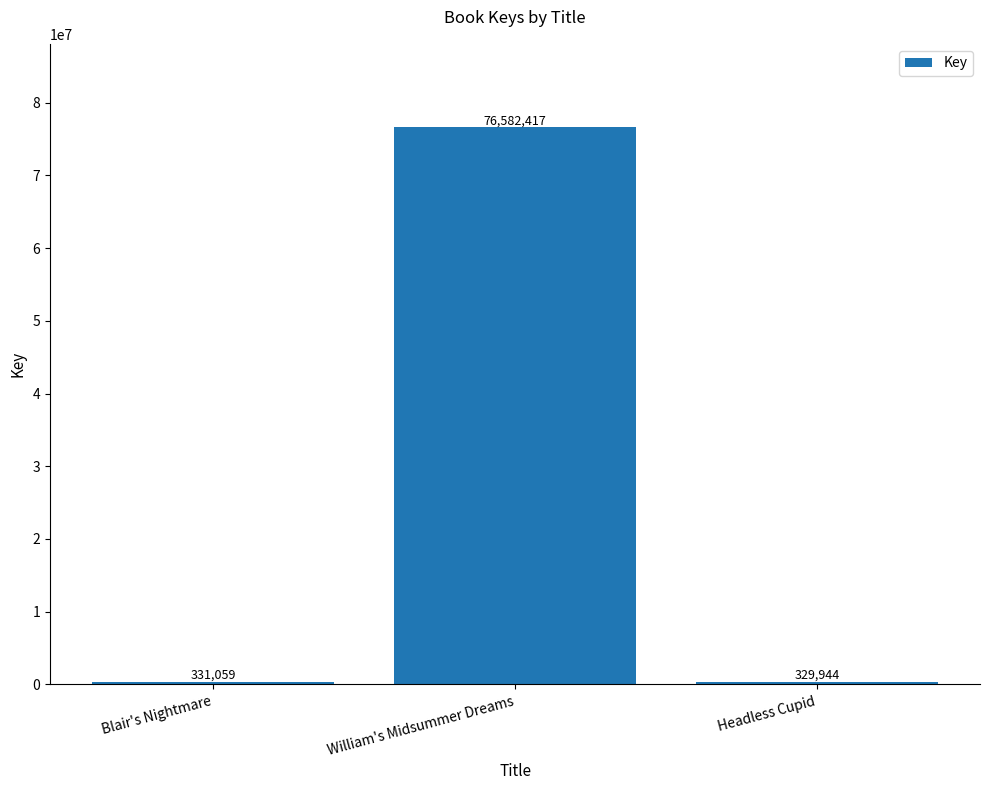

What is the label of the 3rd bar from the right?

Blair's Nightmare